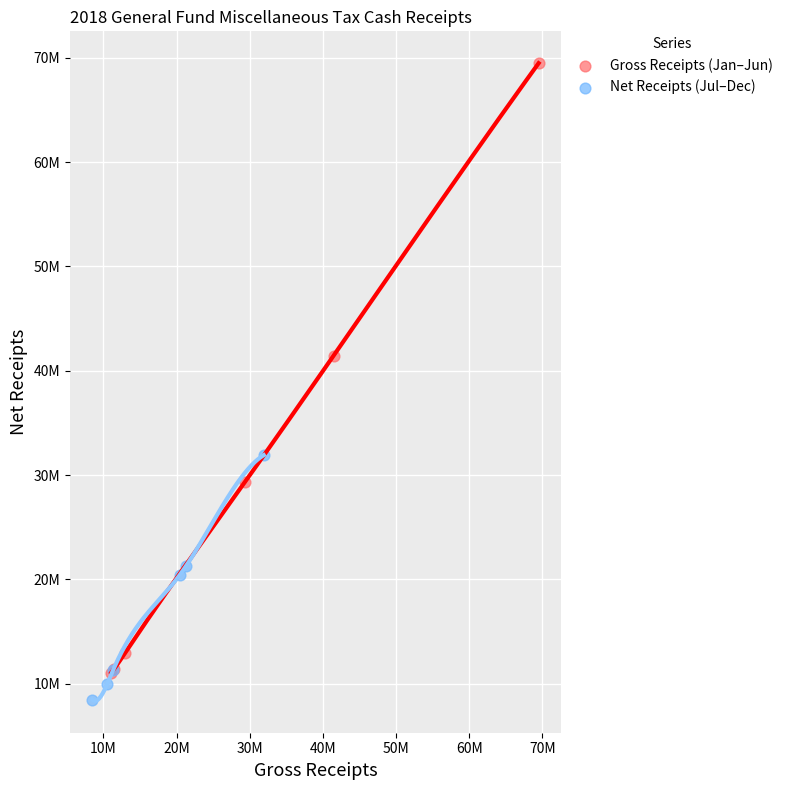

Which series contains the highest Y value?

Gross Receipts (Jan–Jun)